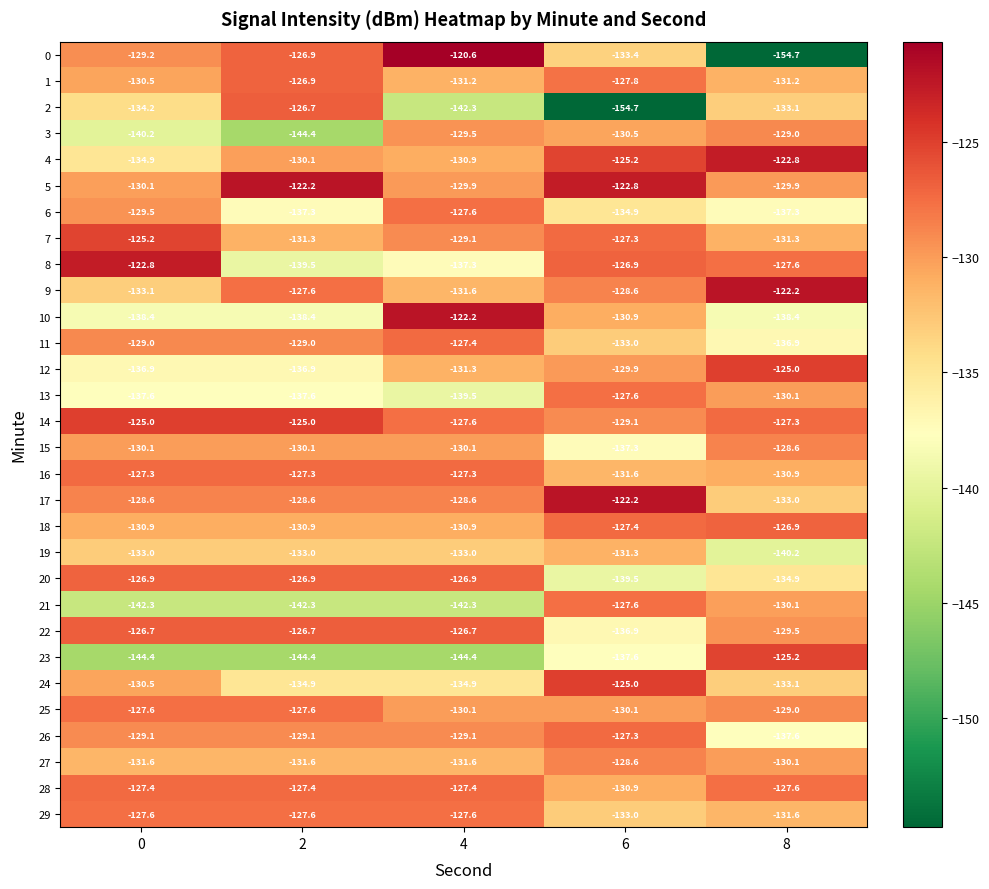

Where is 2 nearest to the value -140?

4